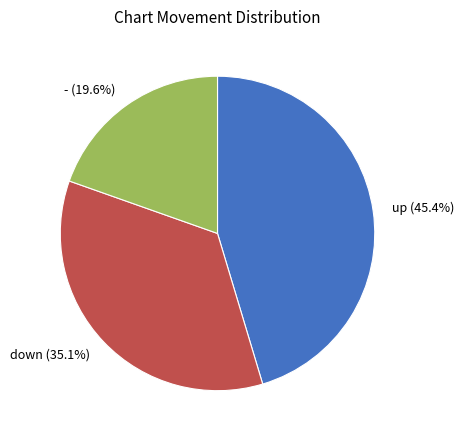

The - slice represents 27% of the pie. True or false?

False